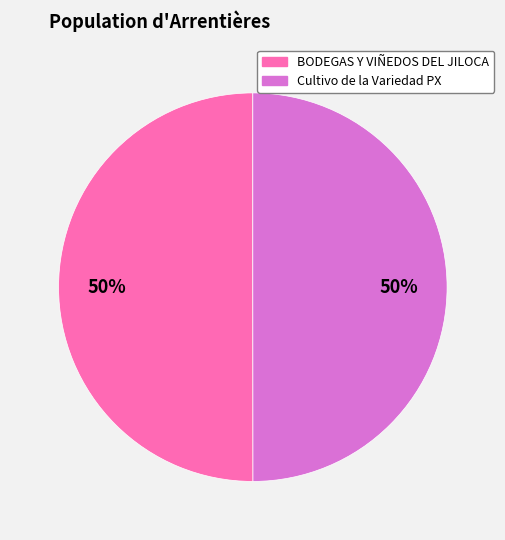

To the nearest percent, what is the average slice percentage?

50%